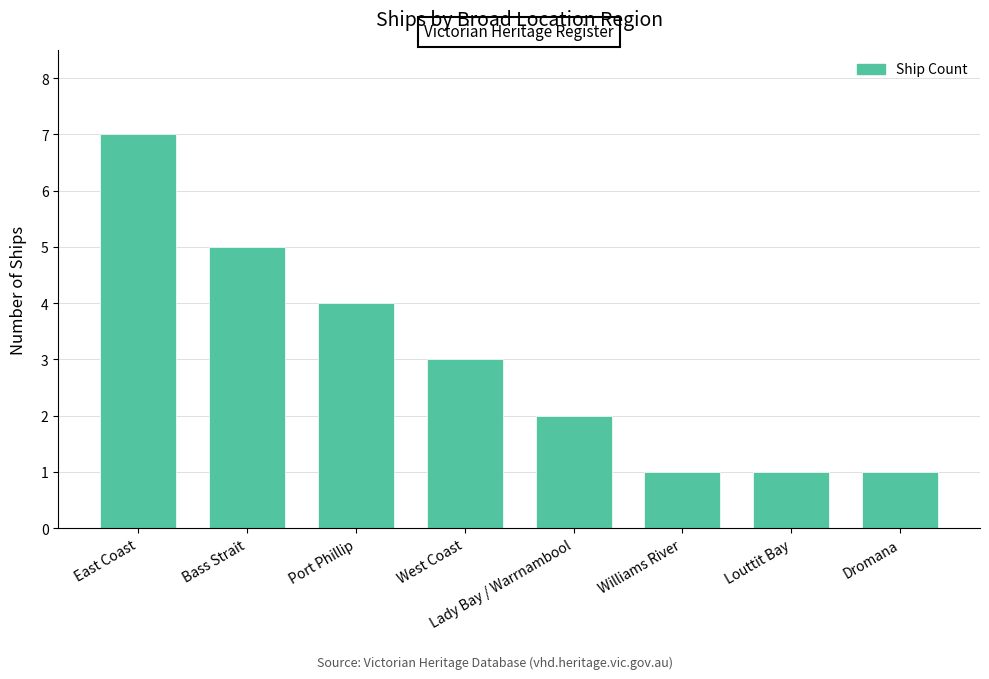

What is the approximate value at West Coast?

3